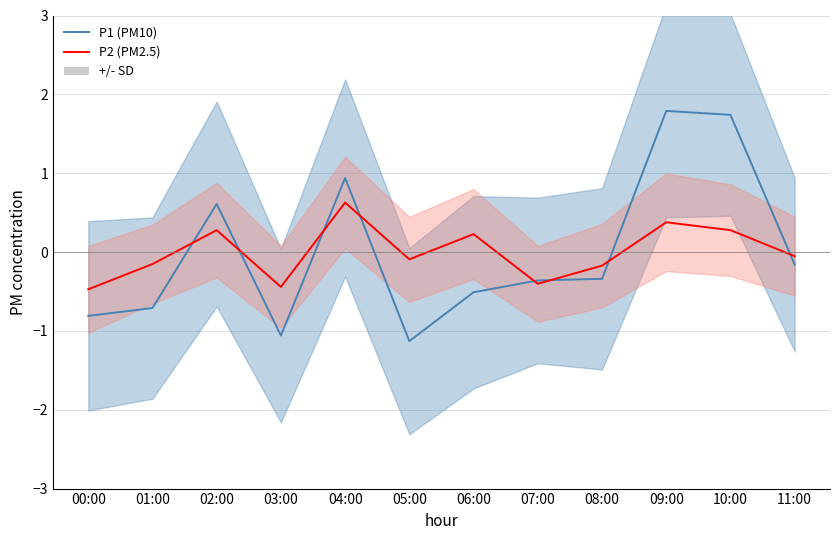

Reading right to left, extract all data points from this chart.

P1 (PM10): 11:00=-0.2	10:00=1.7	09:00=1.8	08:00=-0.3	07:00=-0.4	06:00=-0.5	05:00=-1.1	04:00=0.9	03:00=-1.1	02:00=0.6	01:00=-0.7	00:00=-0.8
P2 (PM2.5): 11:00=-0.1	10:00=0.3	09:00=0.4	08:00=-0.2	07:00=-0.4	06:00=0.2	05:00=-0.1	04:00=0.6	03:00=-0.4	02:00=0.3	01:00=-0.2	00:00=-0.5